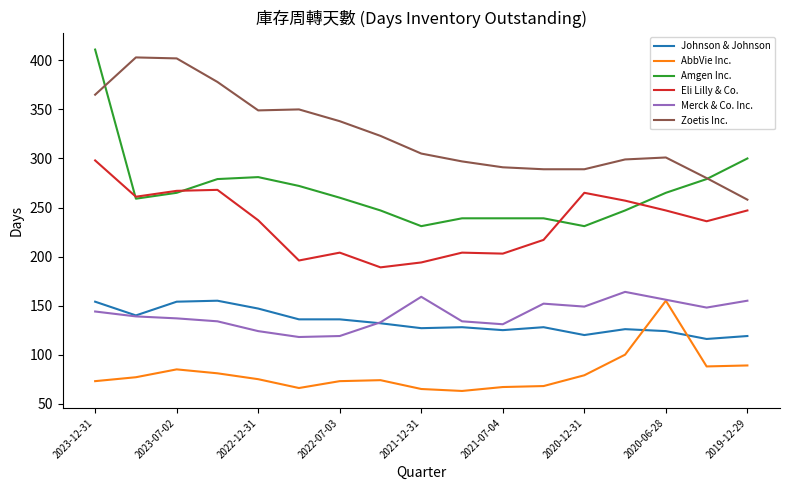

Which series has the largest range (max minus min)?

Amgen Inc.